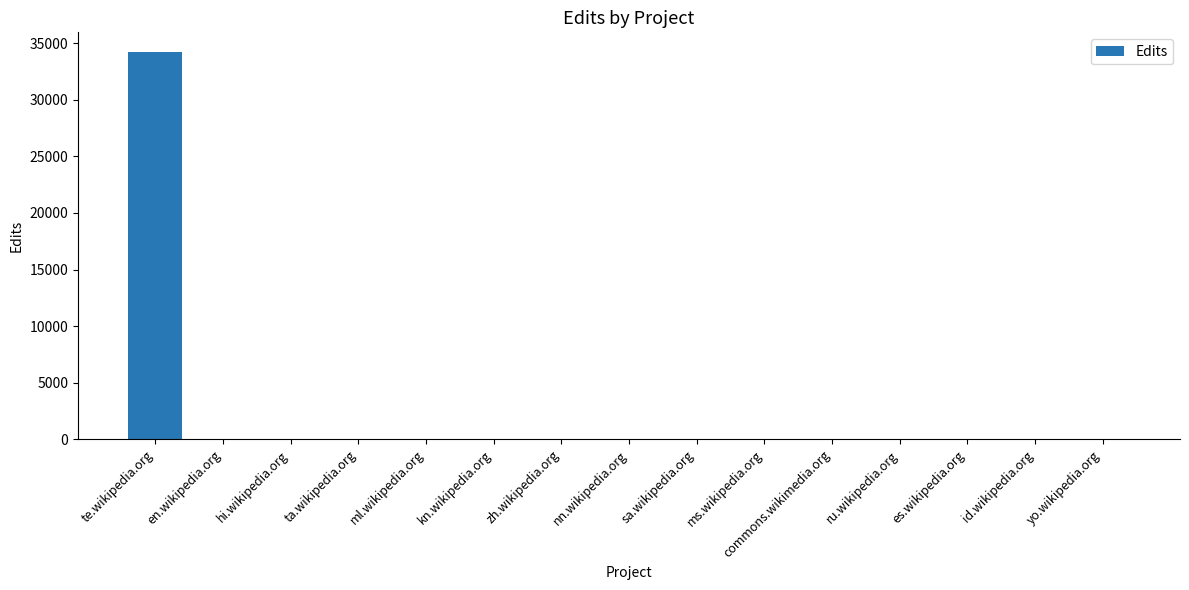

What is the sum of the values at ru.wikipedia.org and es.wikipedia.org?

2